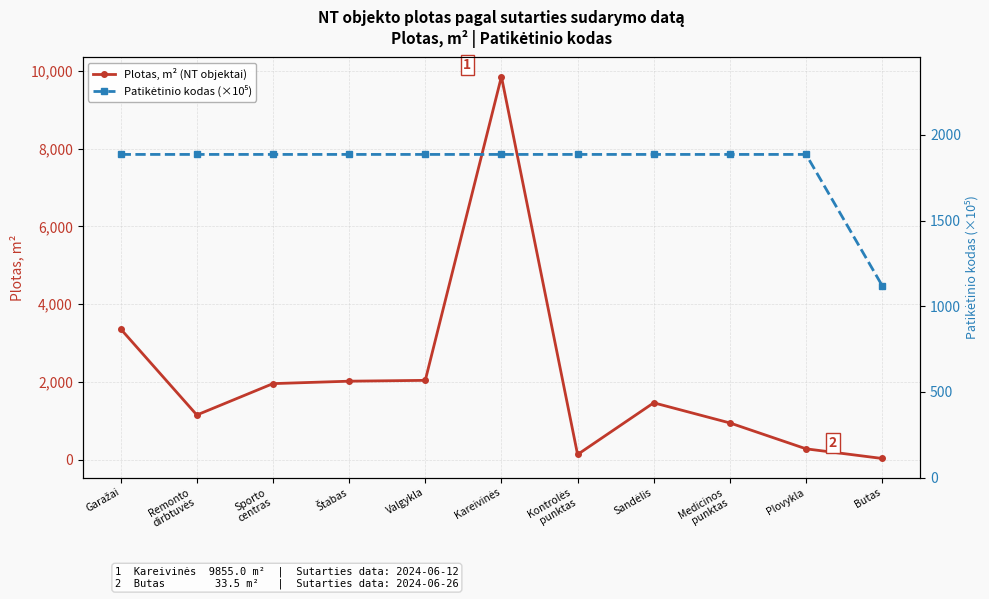

At which label does Patikėtinio kodas (×10⁵) reach its minimum?

Butas